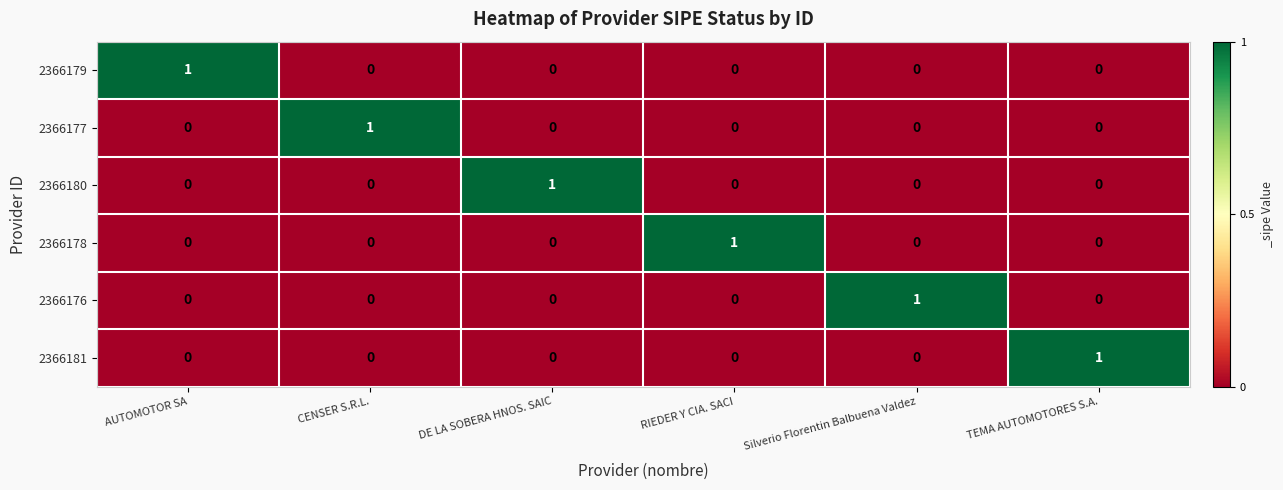

At which label does 2366178 reach its peak?

RIEDER Y CIA. SACI